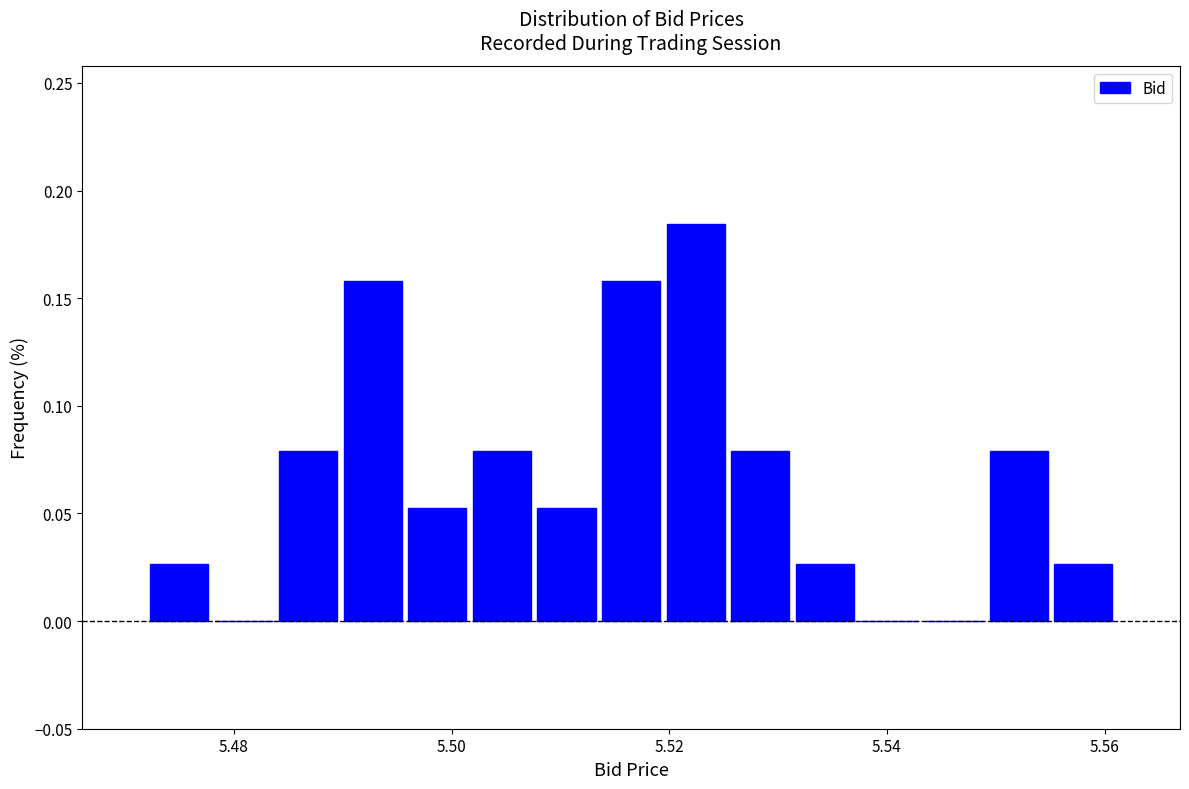

Around what value on the x-axis is the tallest bar? Give the approximate position of its centre, as read against the axis.

5.522